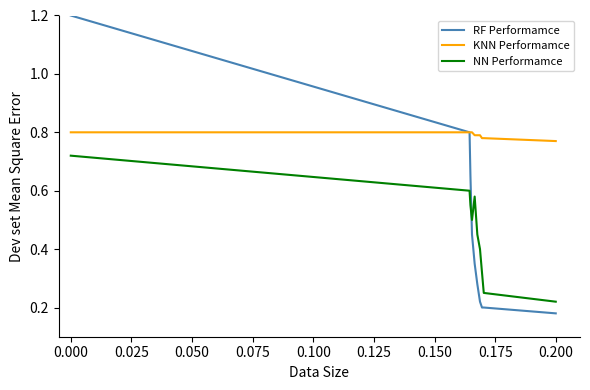

True or false: NN Performamce and RF Performamce cross at least once.

True